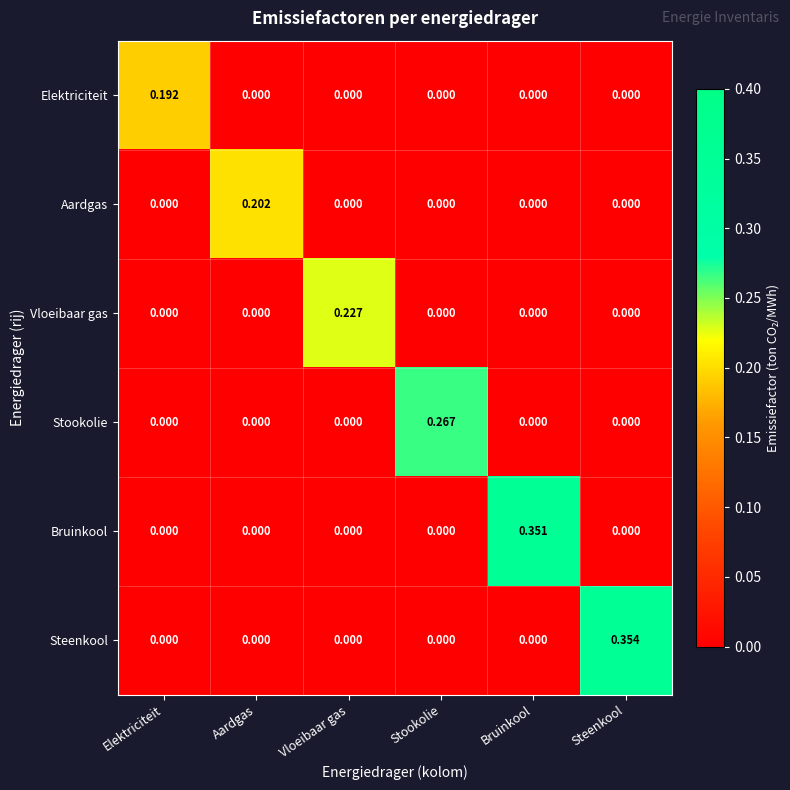

Which series has the widest spread of values?

Steenkool